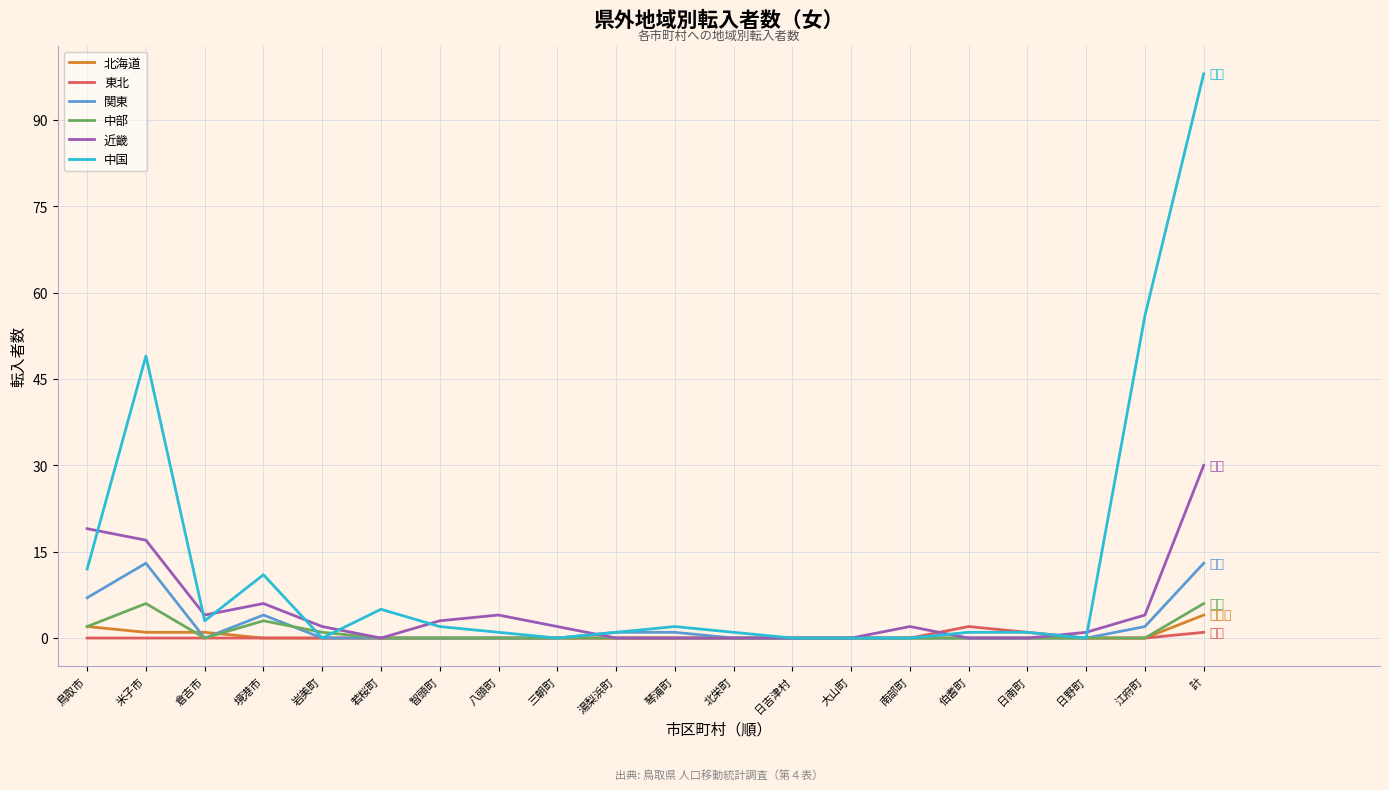

What is the total value across all series at 琴浦町?

3